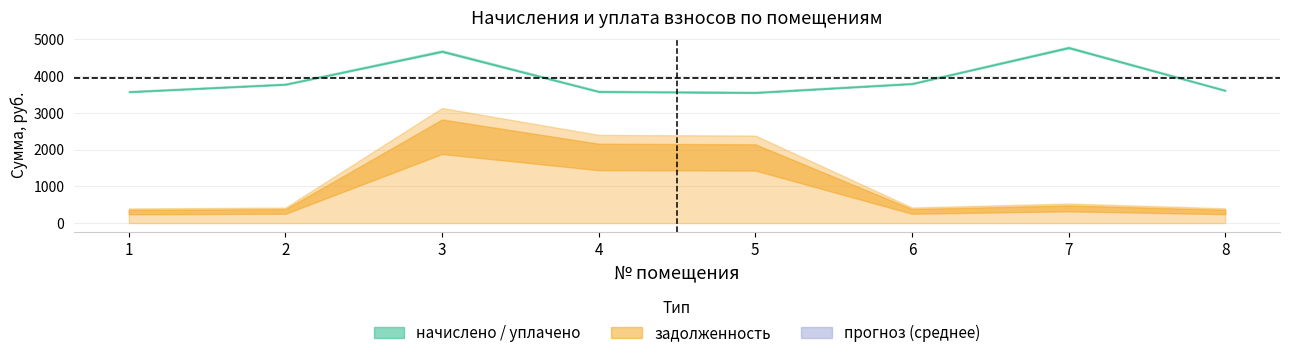

Reading left to right, list all the values displayed in this chart.

начислено: 1=3597.7	2=3802.0	3=4708.0	4=3606.5	5=3579.8	6=3819.7	7=4805.7	8=3633.1
задолженность: 1=399.7	2=422.4	3=3134.6	4=2401.2	5=2383.5	6=424.4	7=534.0	8=403.7
уплачено: 1=3582.3	2=3785.7	3=4683.3	4=3587.5	5=3561.0	6=3803.3	7=4785.2	8=3617.6